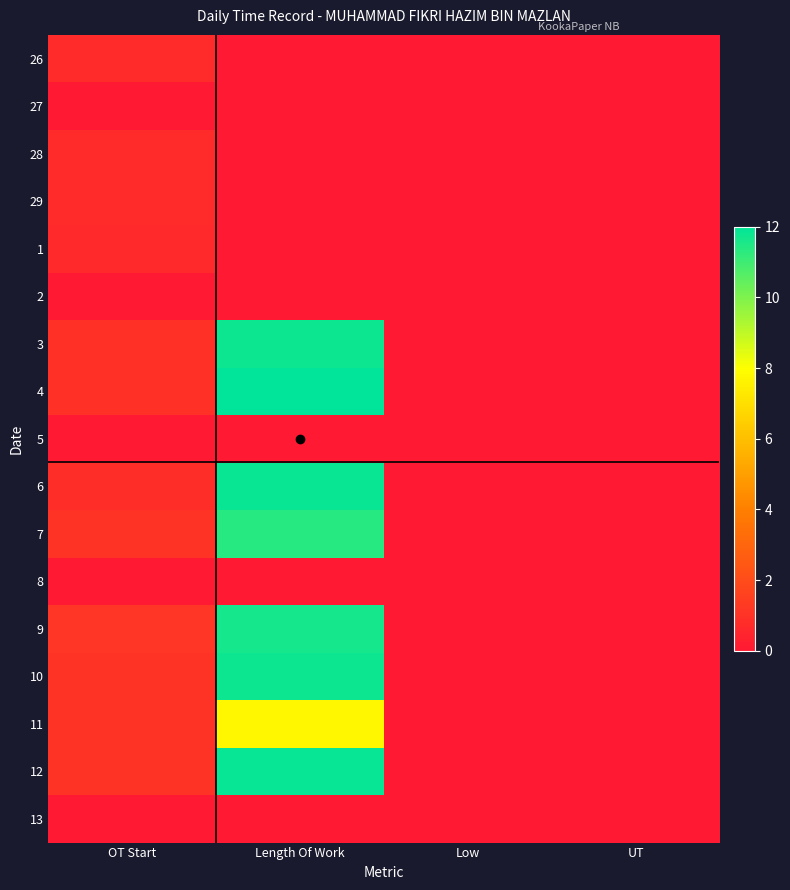

Count the number of categories in the chart.

4